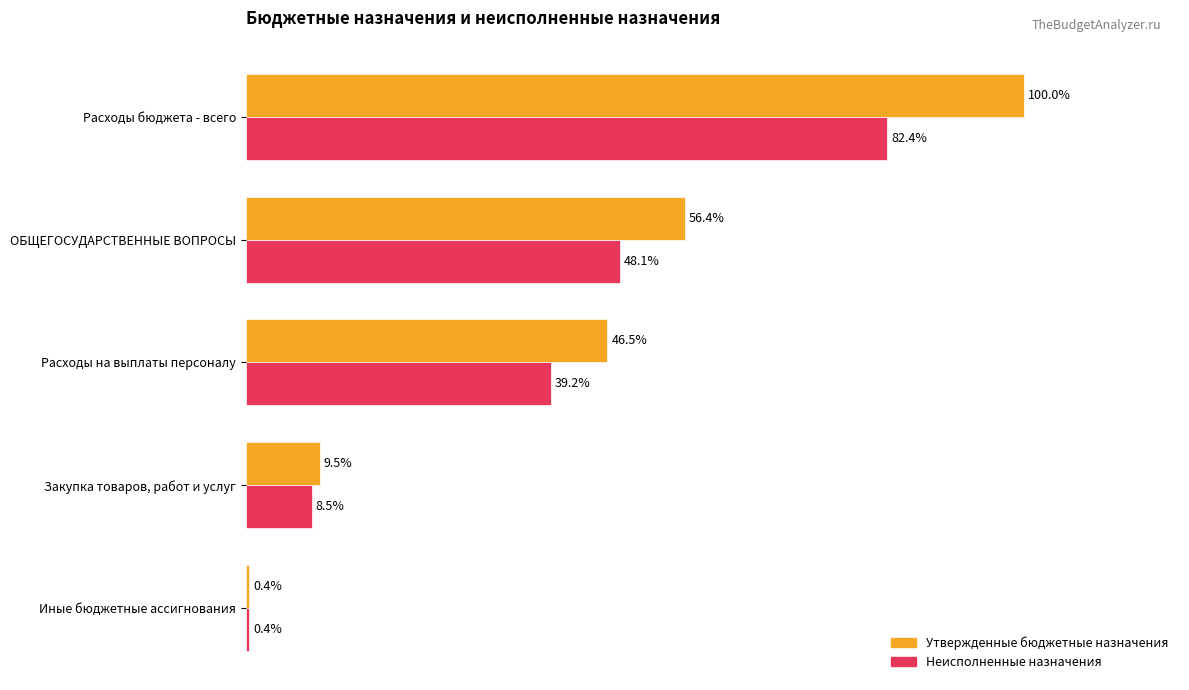

Rank the categories by Неисполненные назначения value from highest to lowest.

Расходы бюджета - всего, ОБЩЕГОСУДАРСТВЕННЫЕ ВОПРОСЫ, Расходы на выплаты персоналу, Закупка товаров, работ и услуг, Иные бюджетные ассигнования